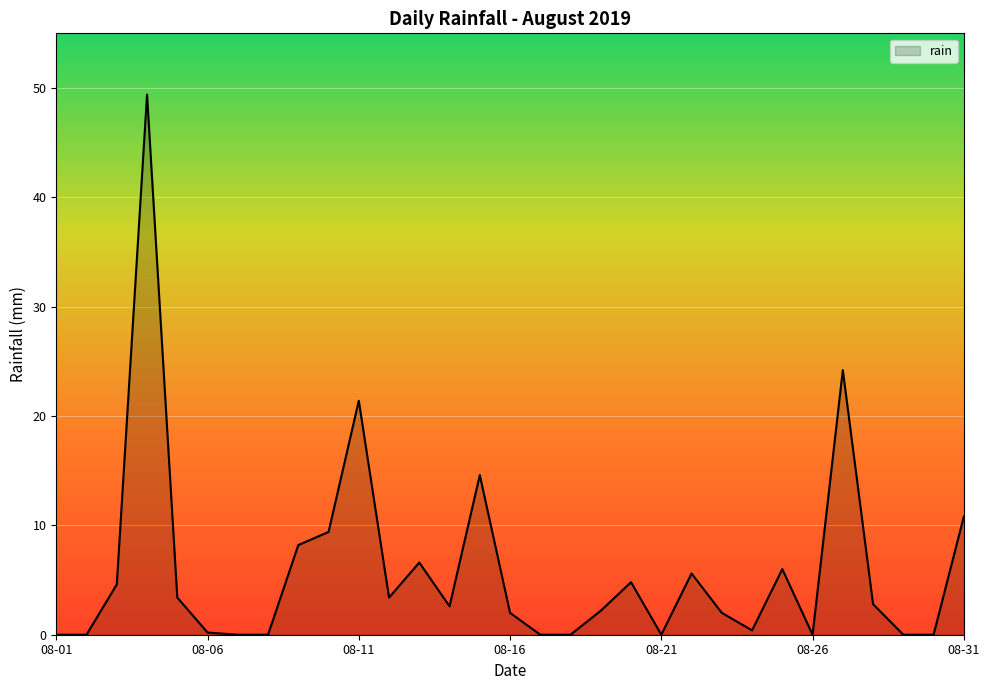

What is the greatest value displayed?

49.4